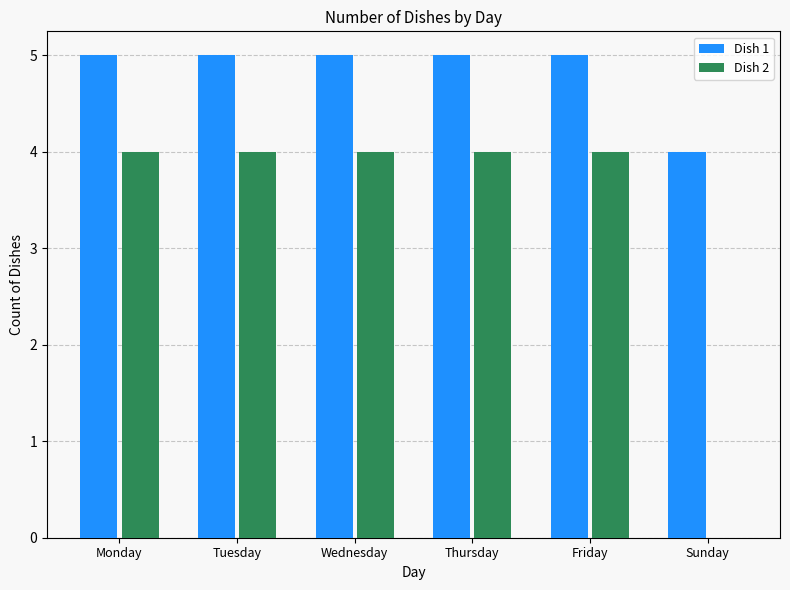

What is the spread (max minus min) of values at Sunday?

4